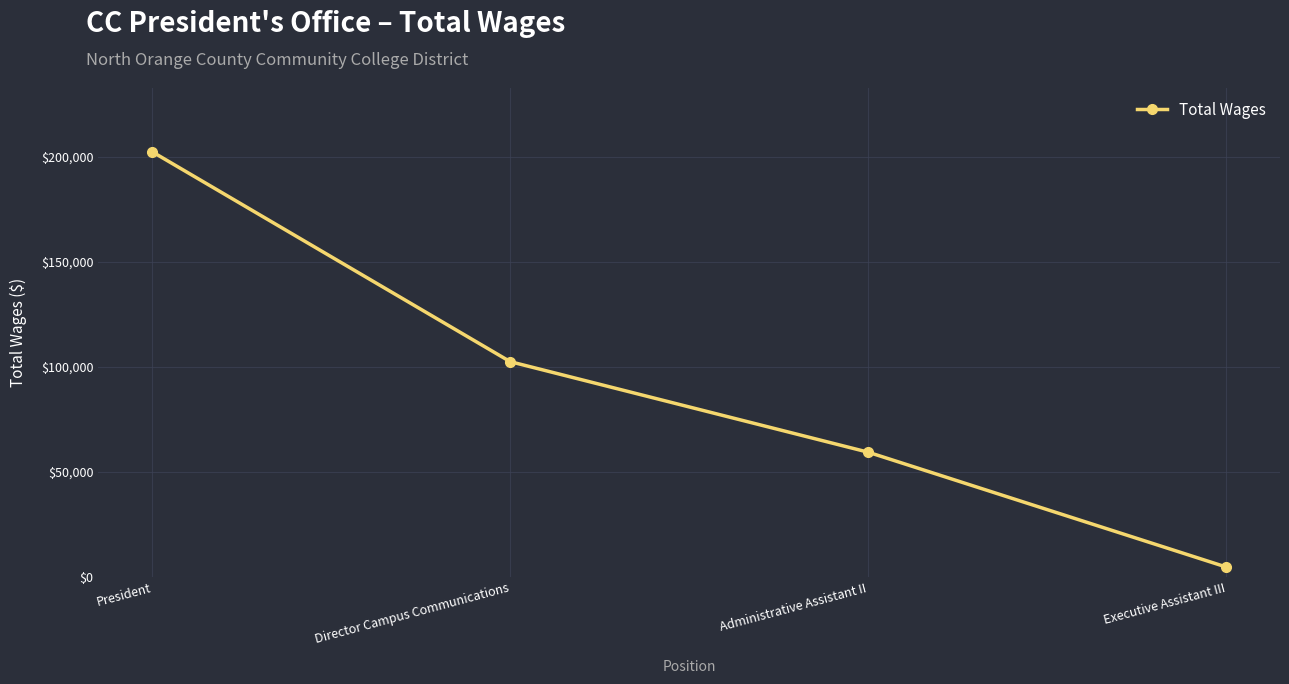

True or false: there are more than 0 points higher than both neighbors.

False